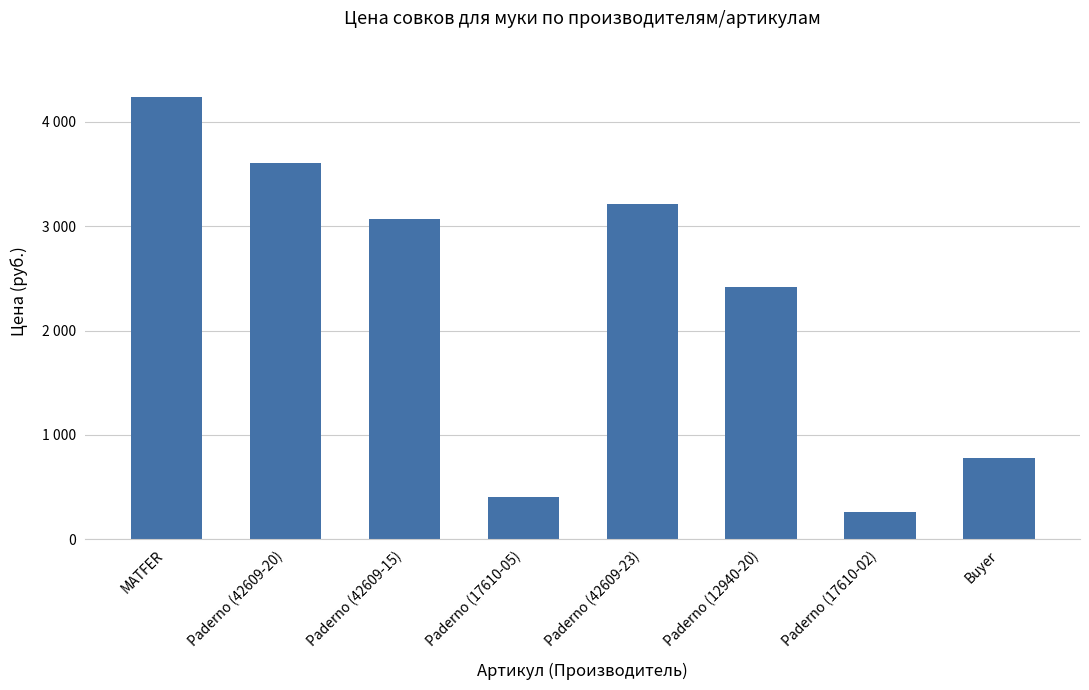

At which label does the data first exceed 3073?

MATFER